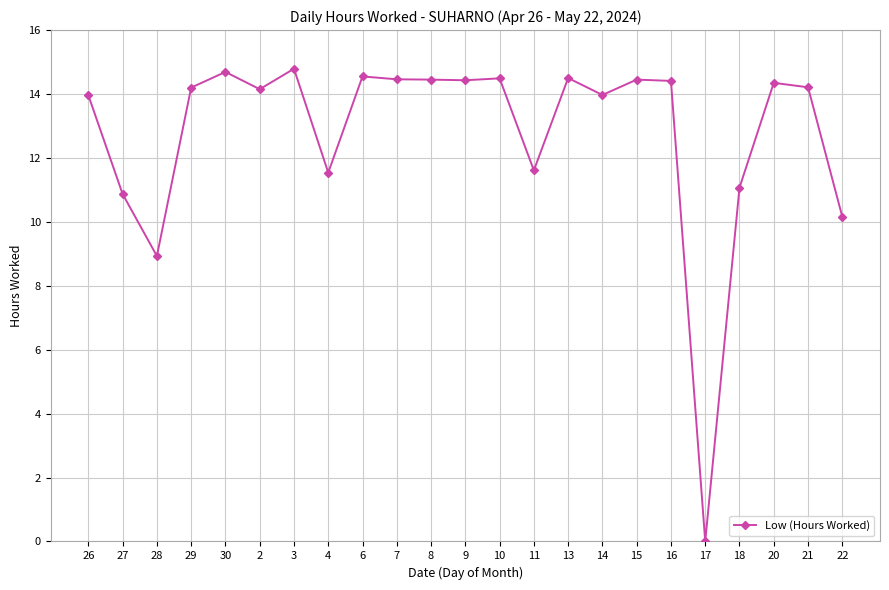

The chart shows a value of 14.5 at 13. True or false?

True